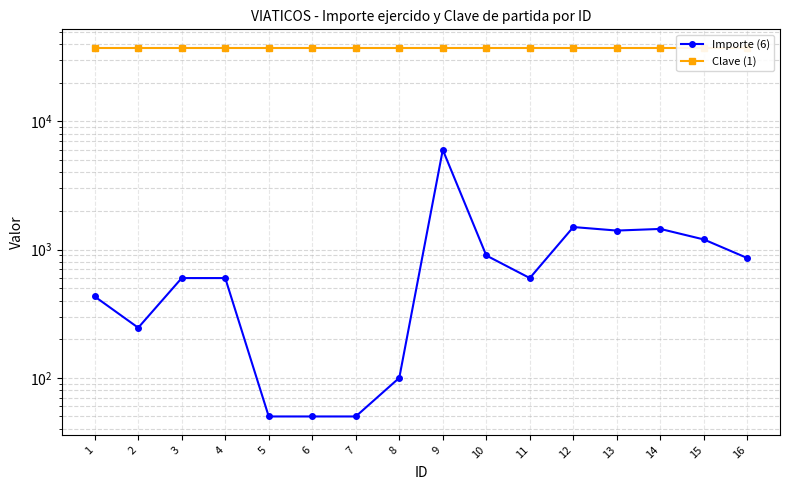

At how many categories does at least one series exceed 30370?

16